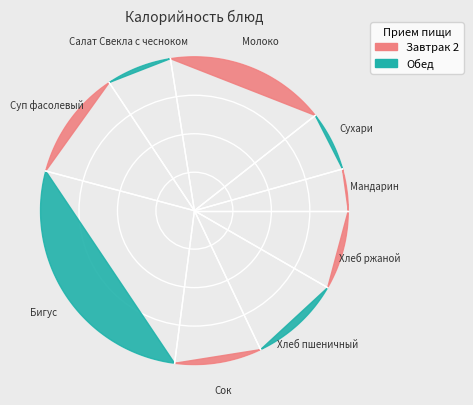

Count the number of slices in the pie.

9